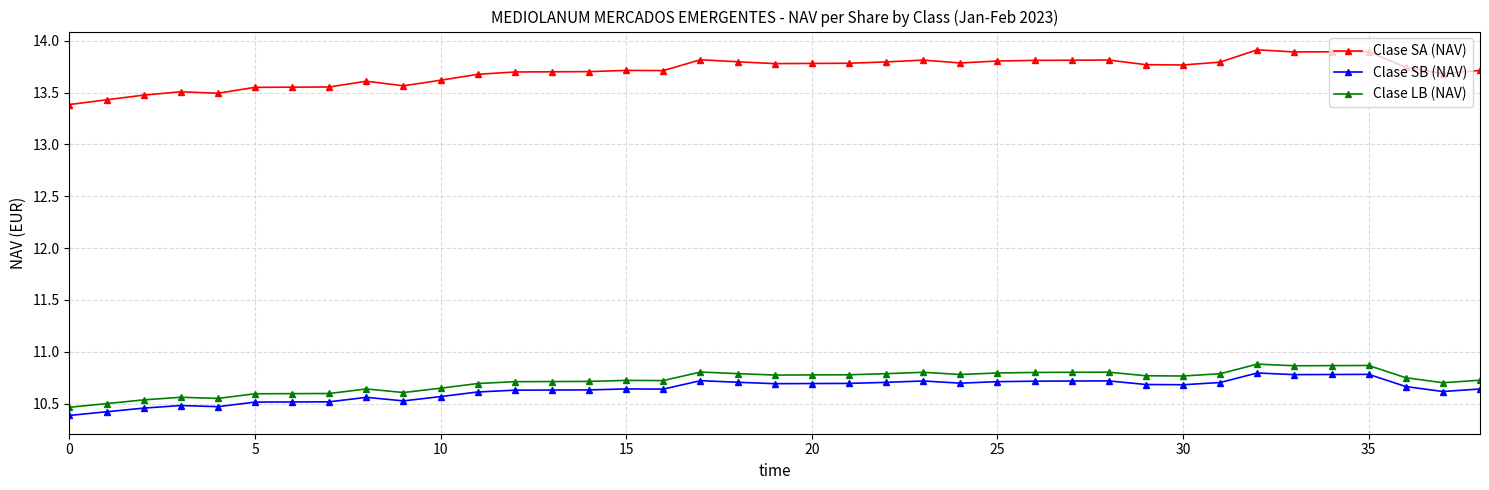

What is the value of the Clase SA (NAV) point at the 32nd from the left?

13.8